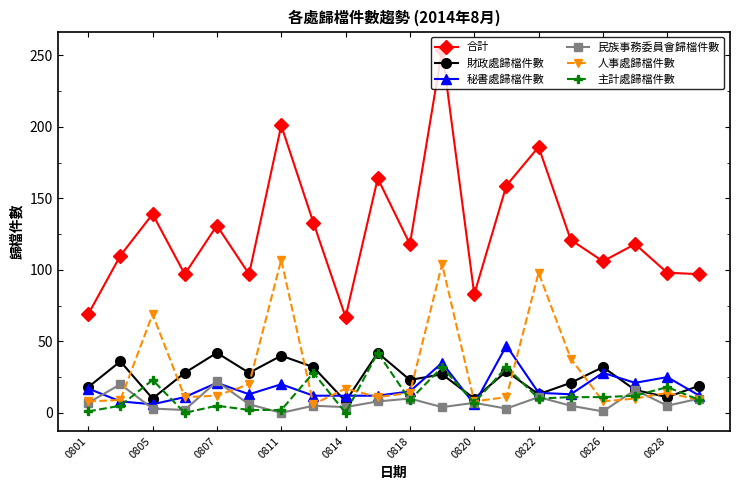

Which series has the largest range (max minus min)?

合計